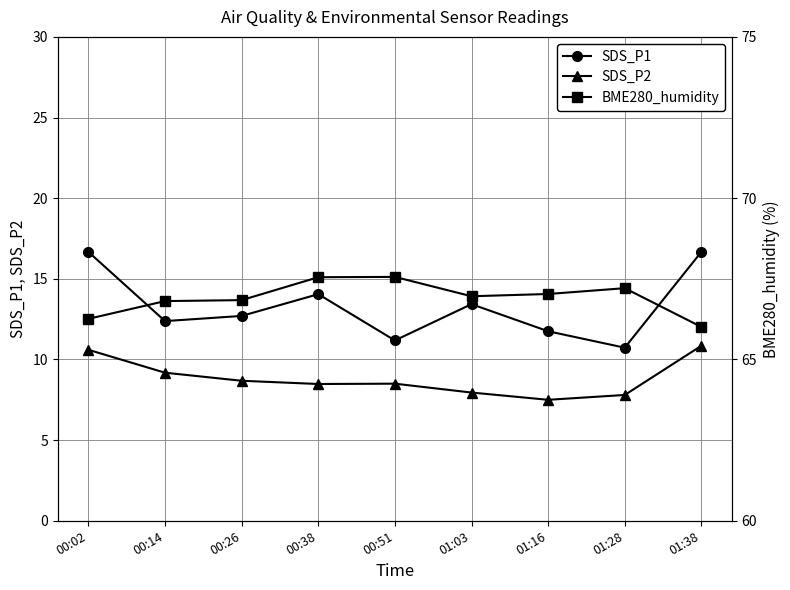

At which category does SDS_P1 reach its first local valley?

00:14